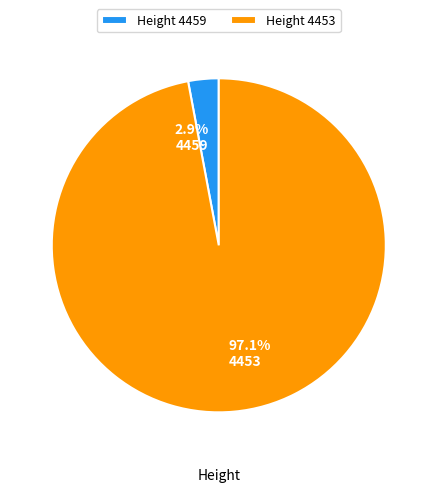

To the nearest percent, what portion does 4459 represent?

3%